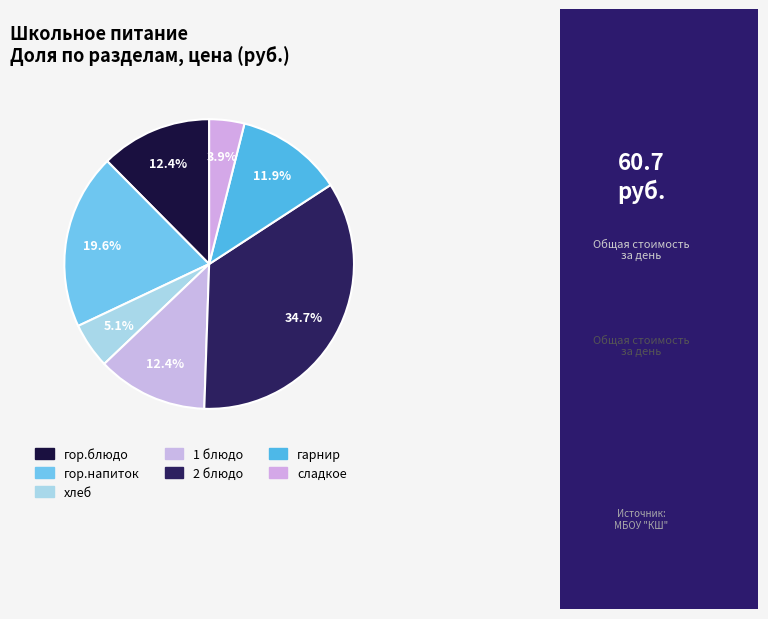

How many slices are in this pie chart?

7